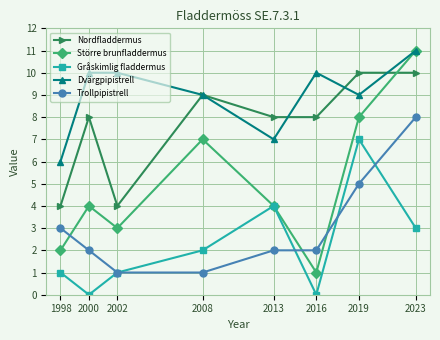

Reading left to right, transcribe all the data shown in this chart.

Nordfladdermus: 1998=4	2000=8	2002=4	2008=9	2013=8	2016=8	2019=10	2023=10
Större brunfladdermus: 1998=2	2000=4	2002=3	2008=7	2013=4	2016=1	2019=8	2023=11
Gråskimlig fladdermus: 1998=1	2000=0	2002=1	2008=2	2013=4	2016=0	2019=7	2023=3
Dvärgpipistrell: 1998=6	2000=10	2002=10	2008=9	2013=7	2016=10	2019=9	2023=11
Trollpipistrell: 1998=3	2000=2	2002=1	2008=1	2013=2	2016=2	2019=5	2023=8